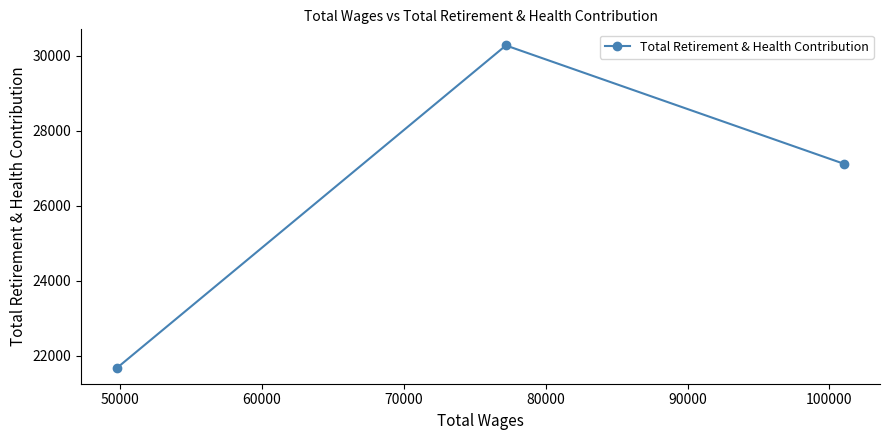

How many series are shown in this chart?

1